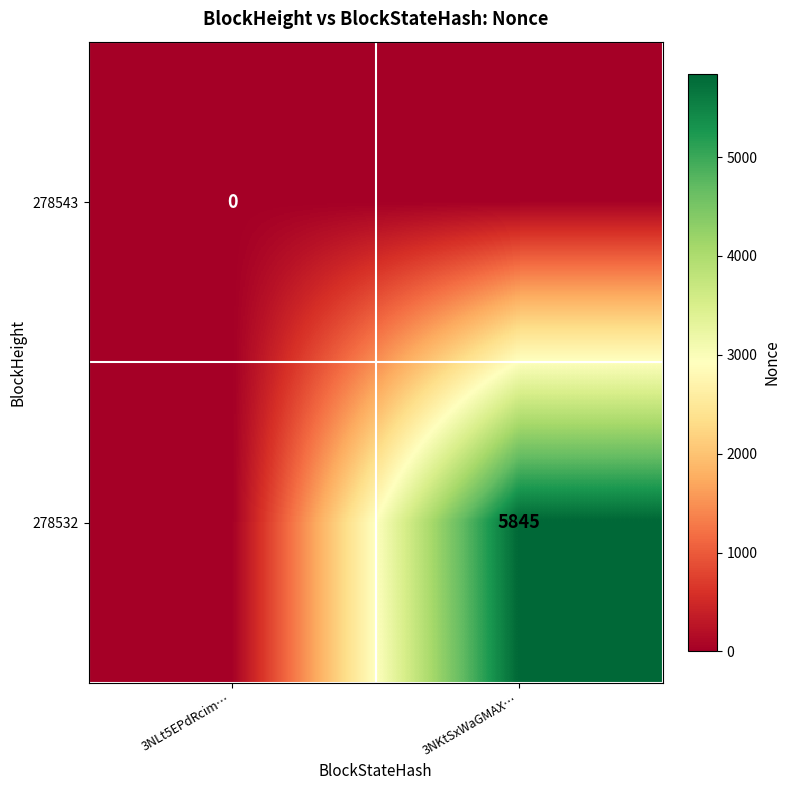

The 278532 series shows 8377 at 3NKtSxWaGMAX…. True or false?

False